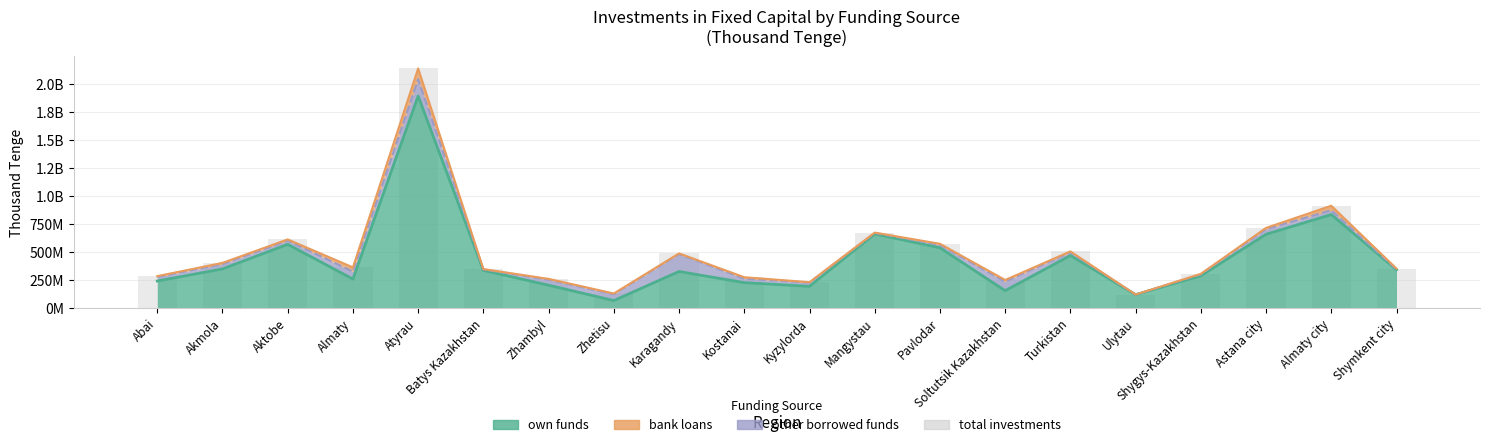

The value at Akmola is 403480157. True or false?

True